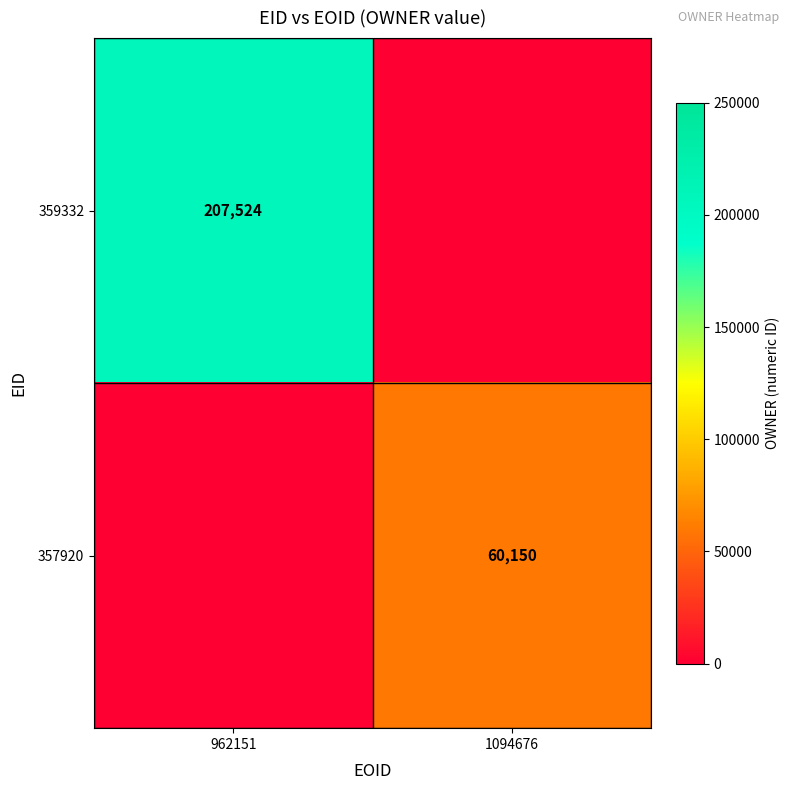

How many data points does each series have?

2